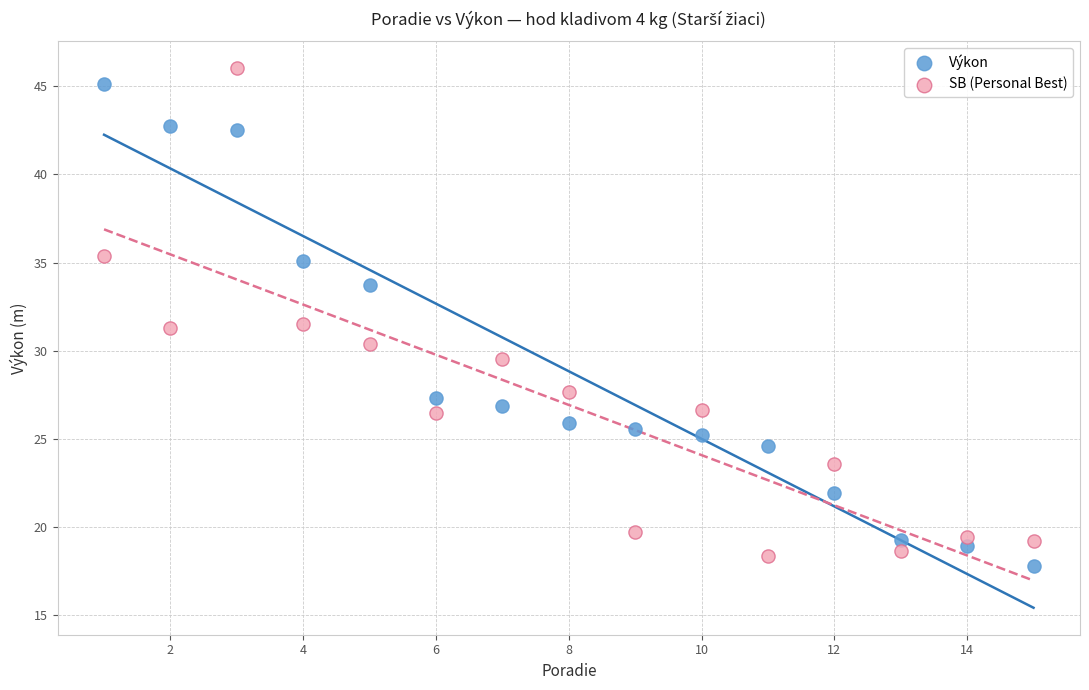

Which series reaches the maximum Y coordinate?

SB (Personal Best)